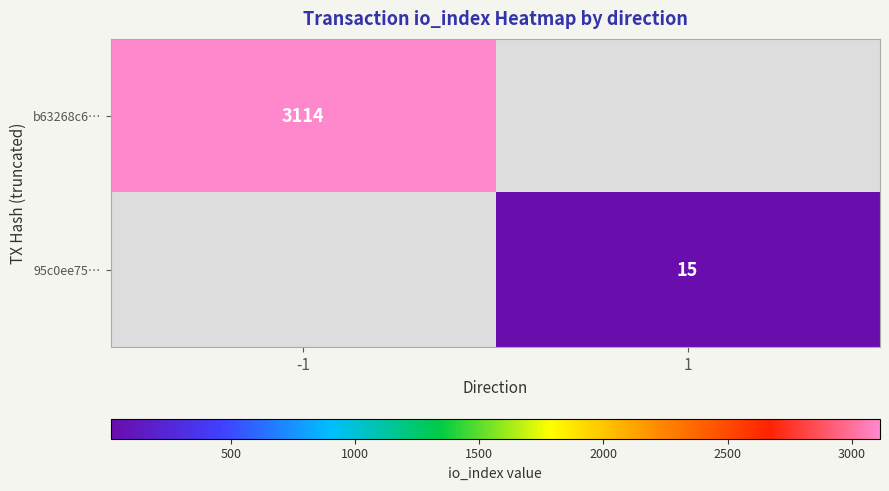

Is it true that 95c0ee75… equals 25 at 1?

False